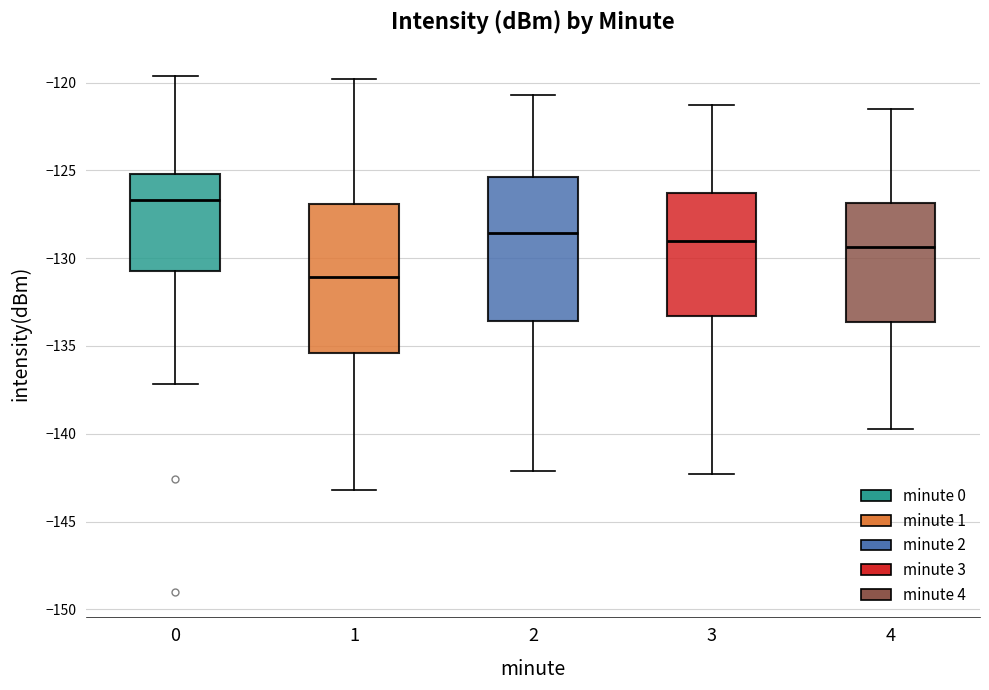

Reading left to right, read every box against the y-axis: the position of its median line, the range the box covers, and the ends of its whiskers. The values are not printed on the chart, so give them approximately, as read against the axis.

0: median -126.5, box -130.5 to -125.0, whiskers -137.0 to -119.5
1: median -131.0, box -135.5 to -127.0, whiskers -143.0 to -120.0
2: median -128.5, box -133.5 to -125.5, whiskers -142.0 to -120.5
3: median -129.0, box -133.5 to -126.5, whiskers -142.5 to -121.5
4: median -129.5, box -133.5 to -127.0, whiskers -139.5 to -121.5